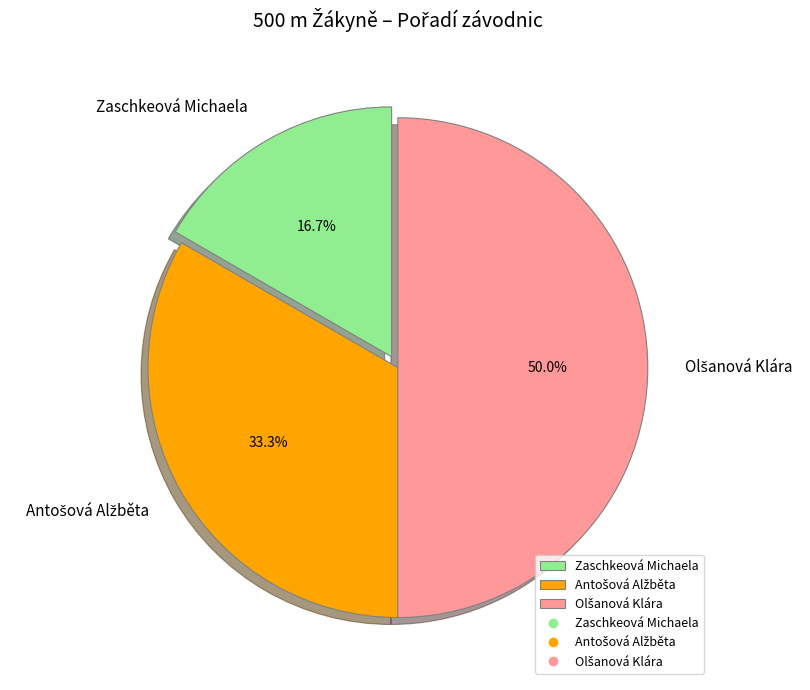

To the nearest percent, what percentage of the pie is Zaschkeová Michaela?

17%